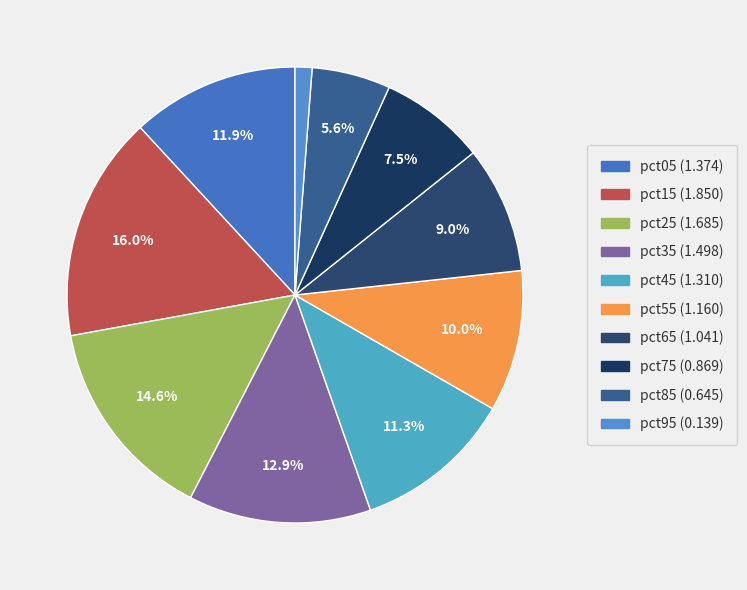

How many slices are in this pie chart?

10